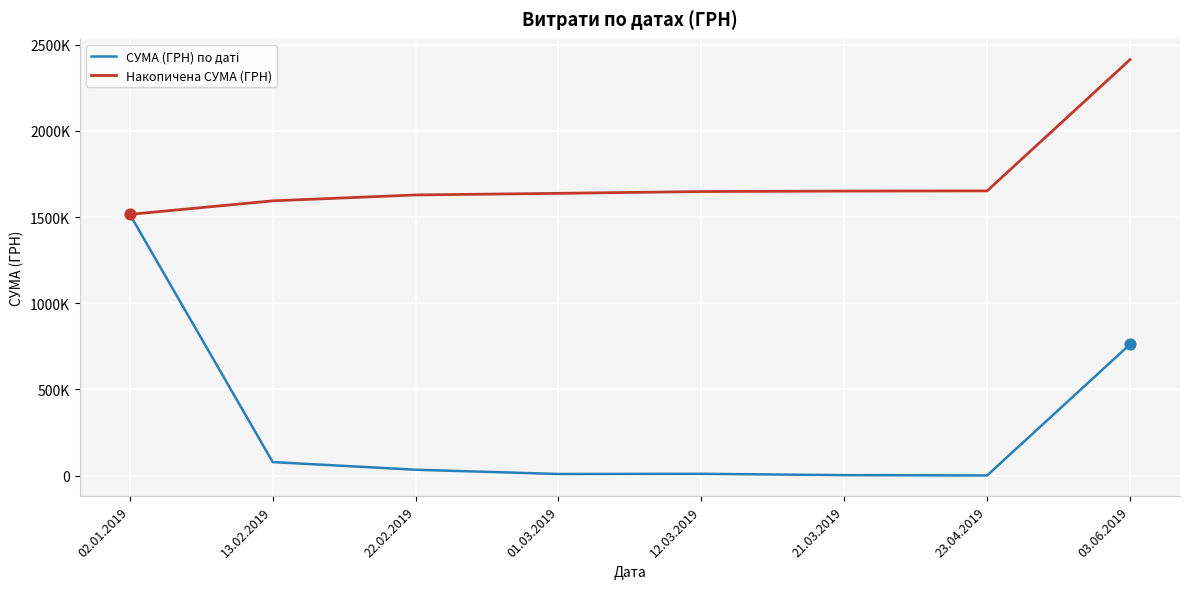

Is this an area chart (filled region under the line)?

No